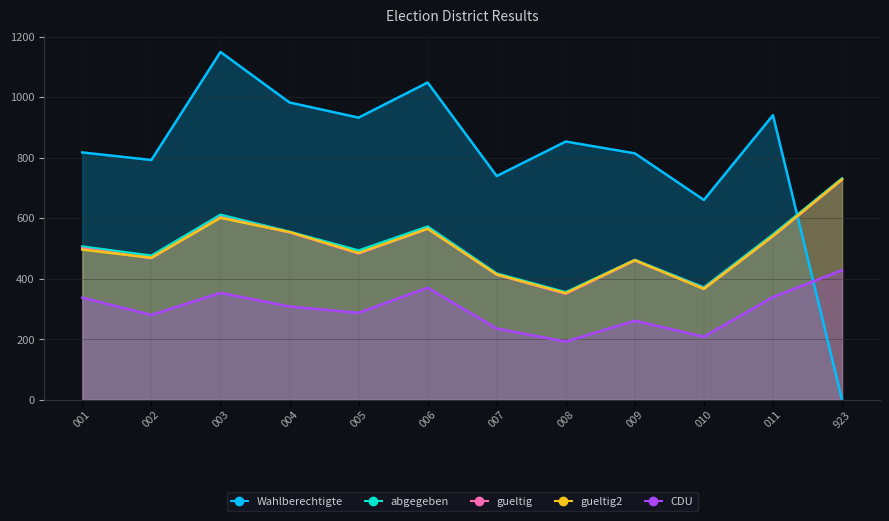

Reading left to right, transcribe all the data shown in this chart.

Wahlberechtigte: 817	792	1149	982	932	1048	739	853	814	660	940	0
abgegeben: 506	476	611	555	493	572	417	355	462	371	546	731
gueltig: 500	468	603	553	483	565	413	350	460	367	540	727
gueltig2: 496	469	601	554	485	565	414	352	461	366	541	728
CDU: 337	280	353	308	287	370	235	192	261	208	339	428